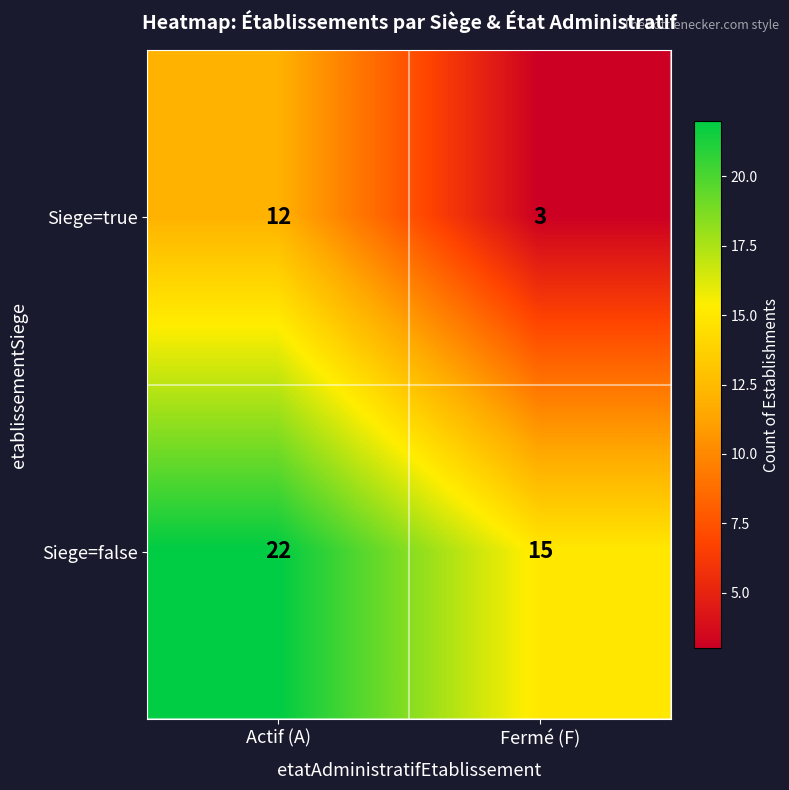

What is the sum of all Siege=true values?

15